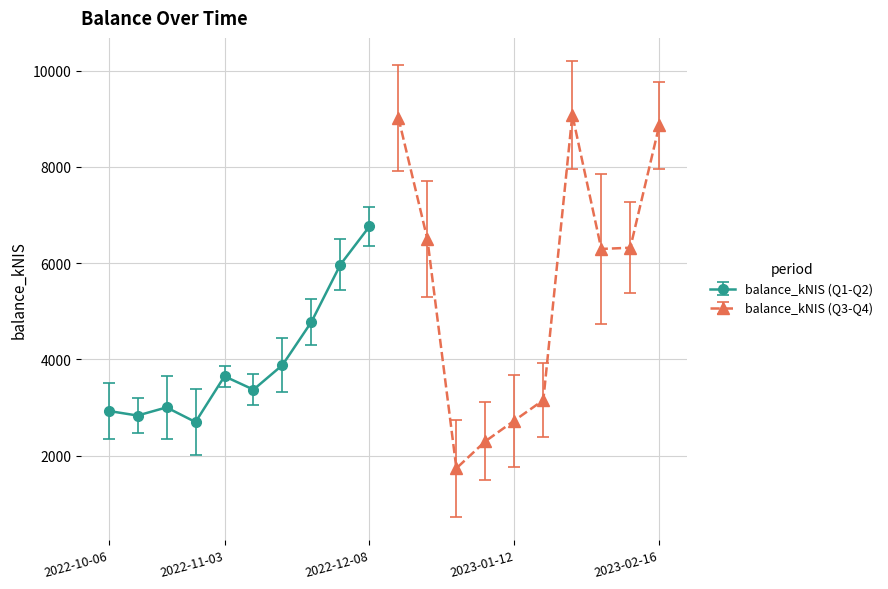

How many data points are less than 3881?

10